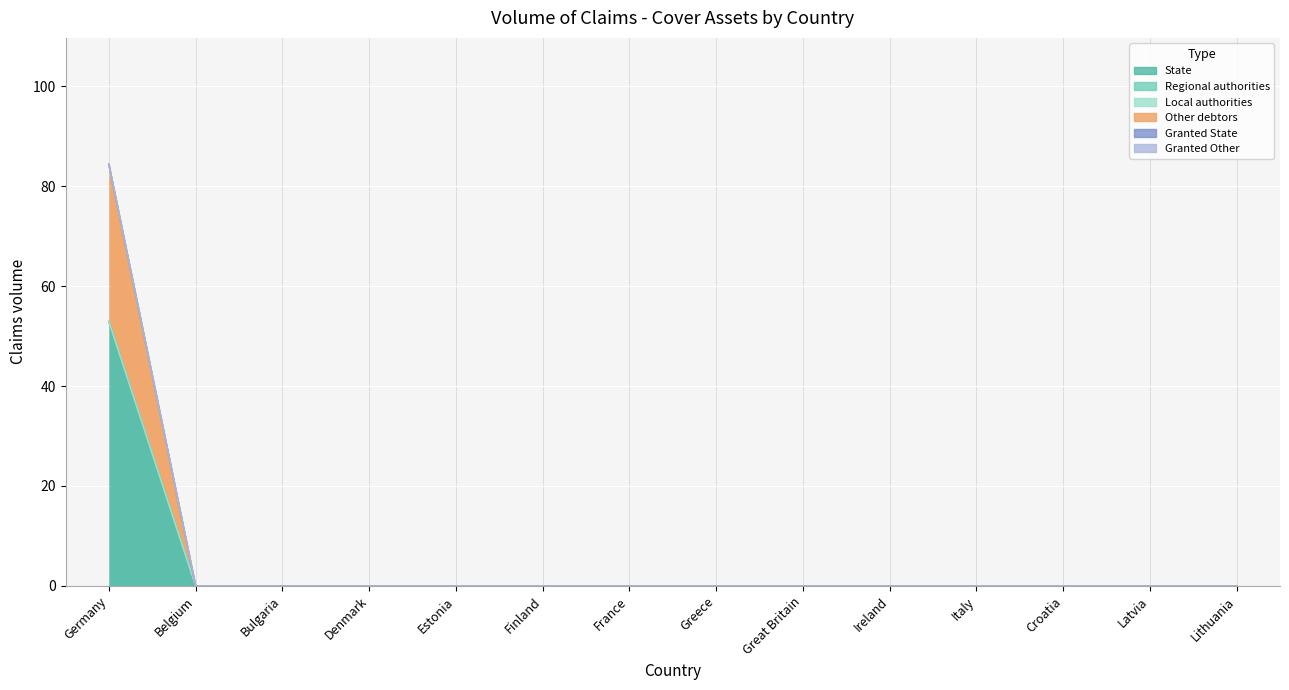

Which label corresponds to the smallest value in the chart?

Belgium